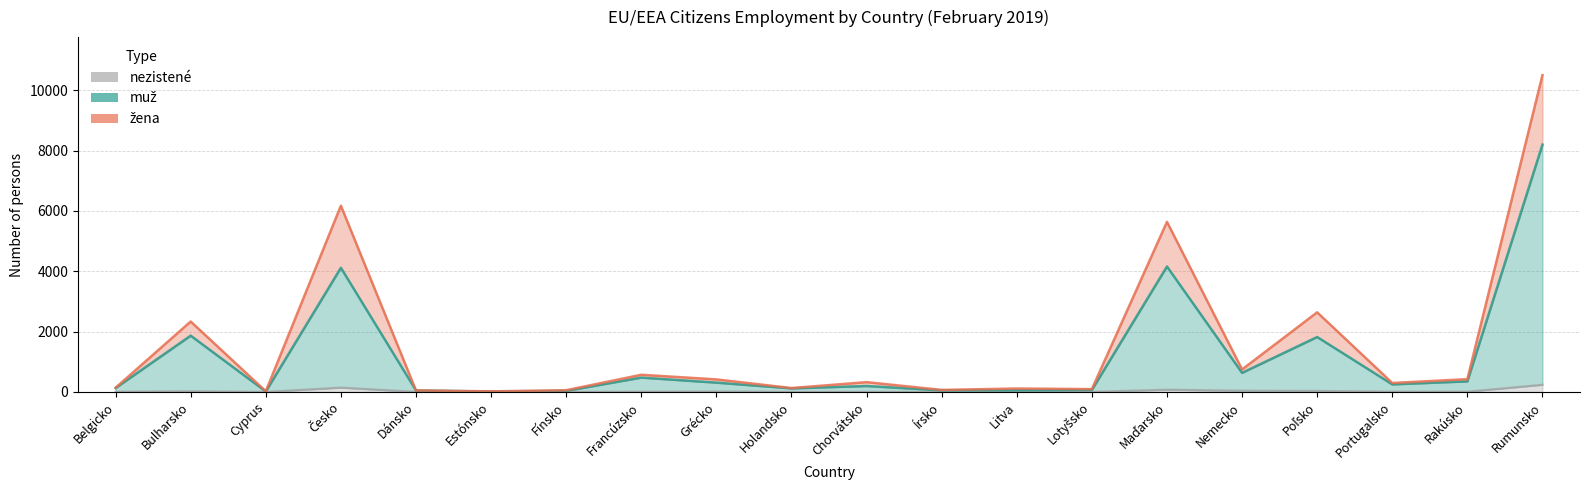

True or false: muž and nezistené cross at least once.

False